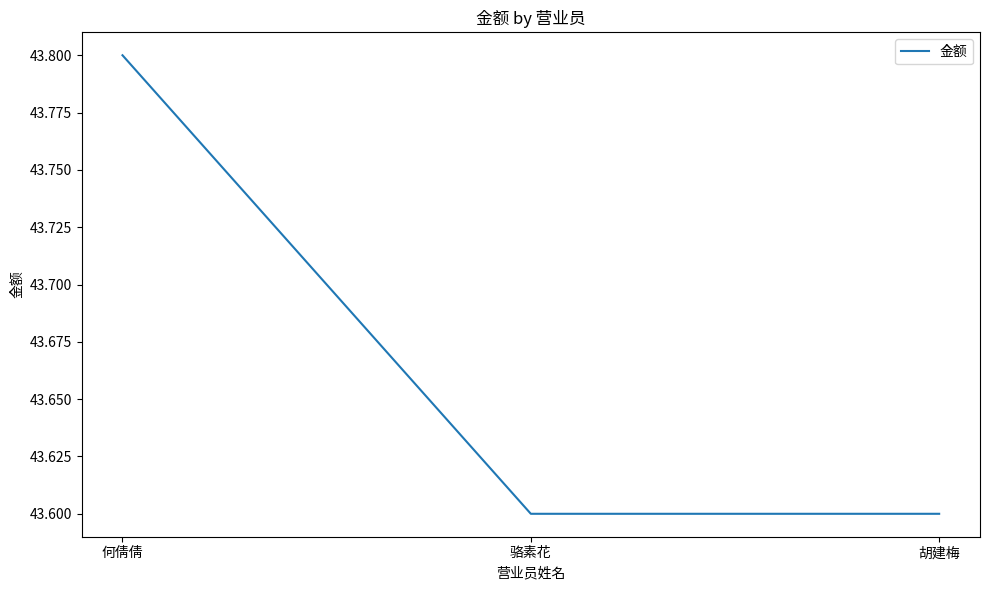

What position from the right is 骆素花?

2